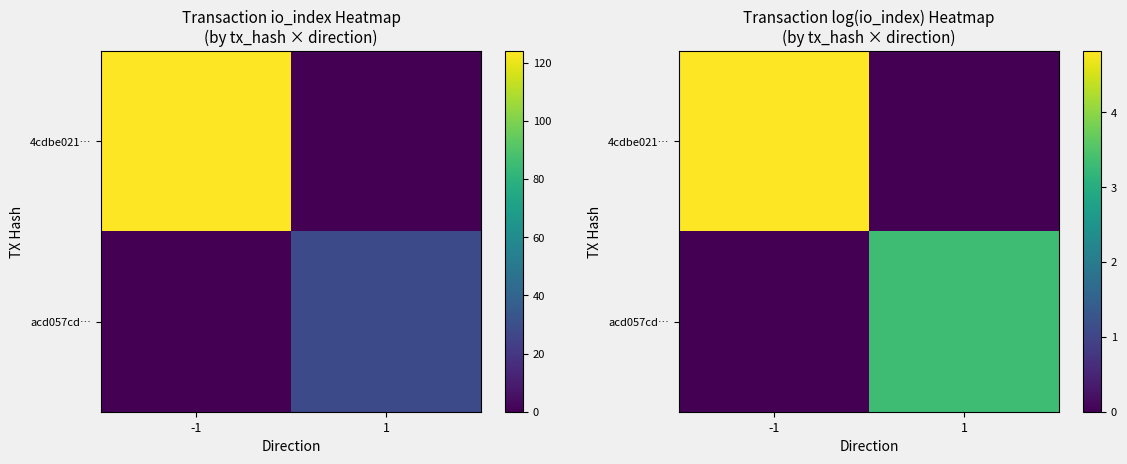

Is it true that acd057cd… equals 1.5 at 1?

False